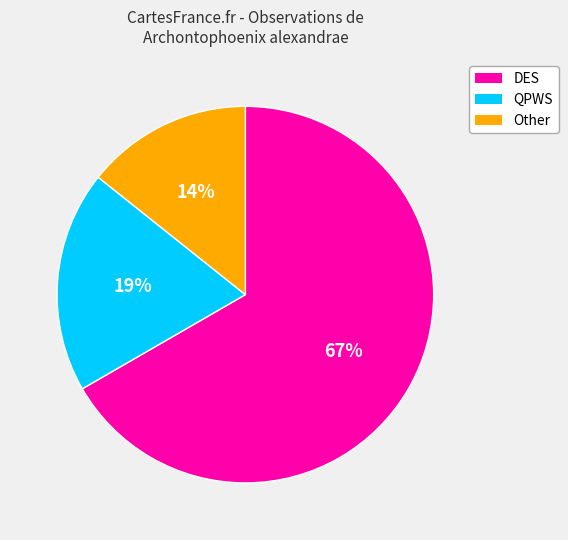

How many slices are in this pie chart?

3